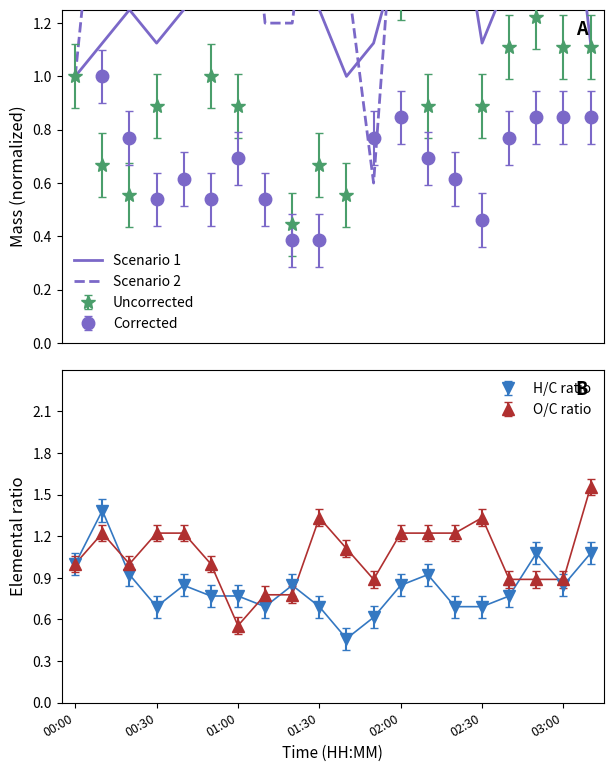

Does the chart have visible grid lines?

No